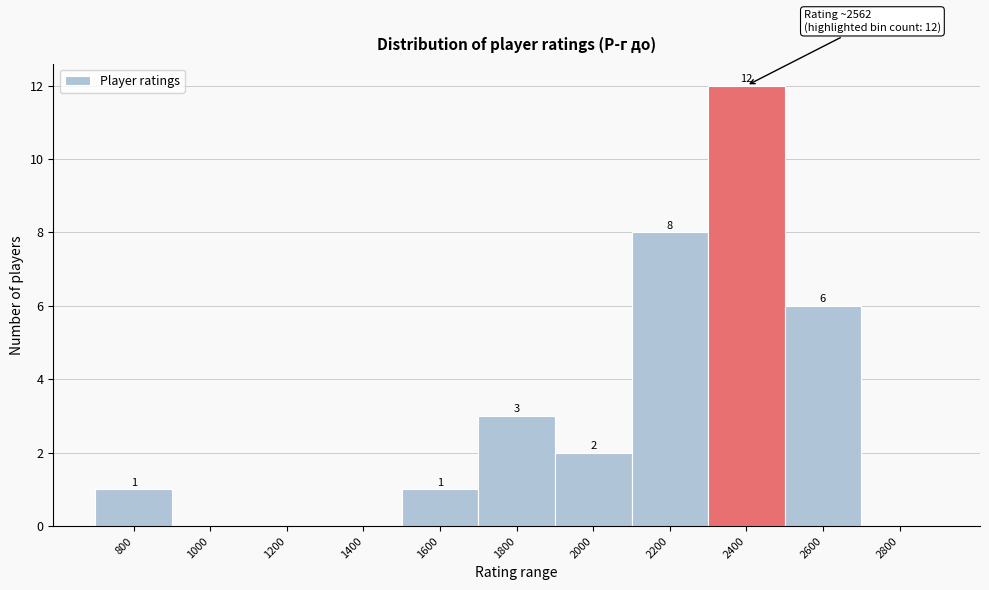

Reading left to right, transcribe all the data shown in this chart.

800=1	1000=0	1200=0	1400=0	1600=1	1800=3	2000=2	2200=8	2400=12	2600=6	2800=0